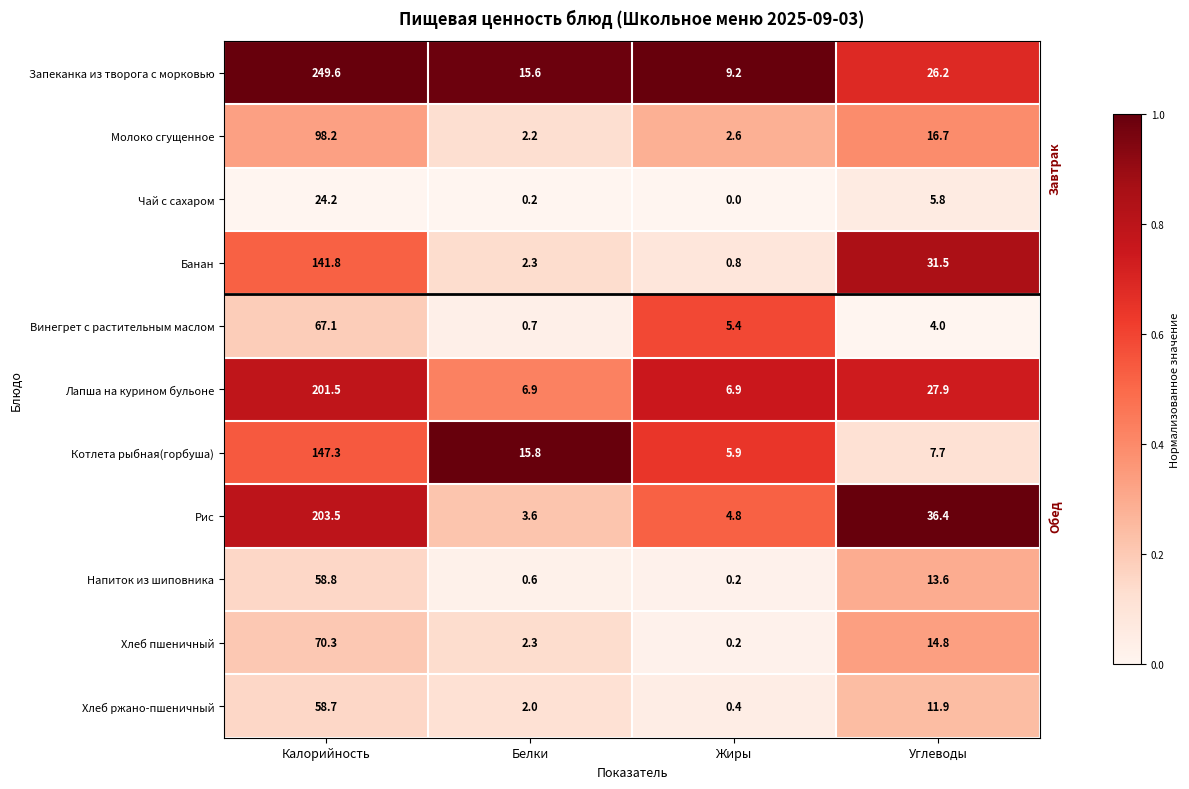

What is the sum of the Котлета рыбная(горбуша) values at Калорийность and Углеводы?

155.0